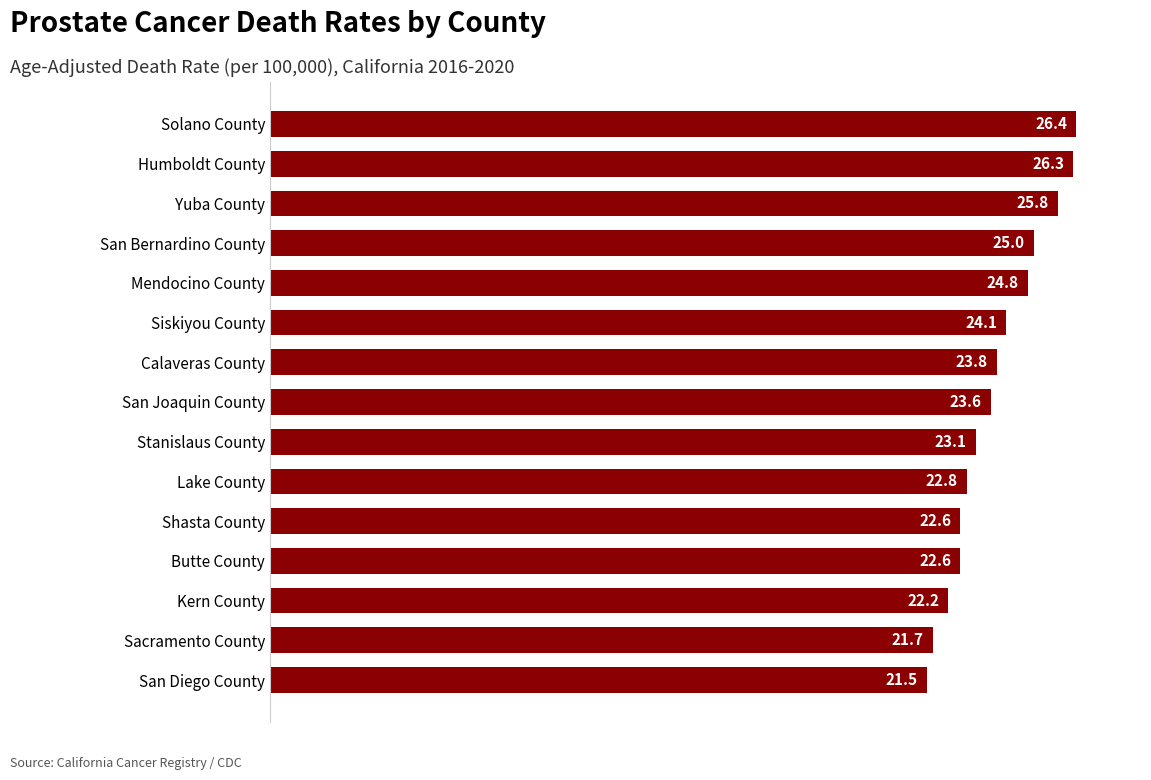

Does the chart contain stacked bars?

No